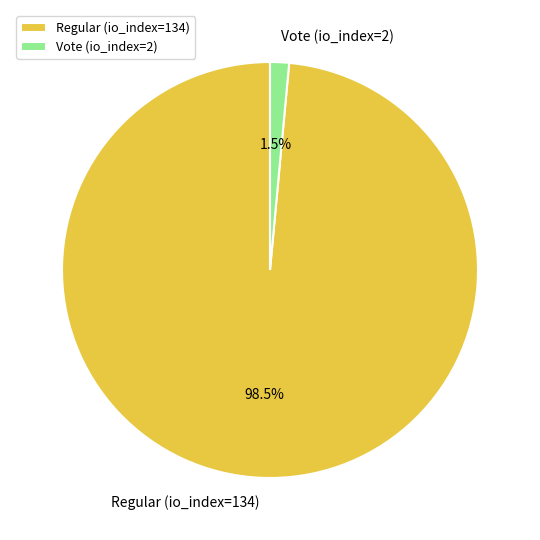

What is the largest slice in the pie chart?

Regular (io_index=134)